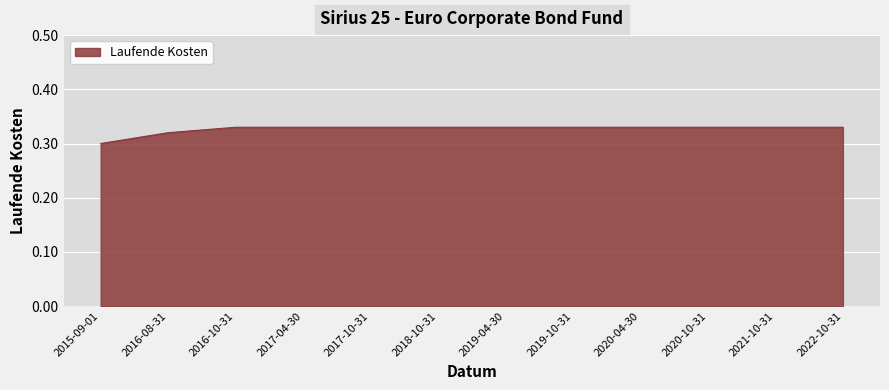

The chart shows a value of 0.1 at 2020-10-31. True or false?

False